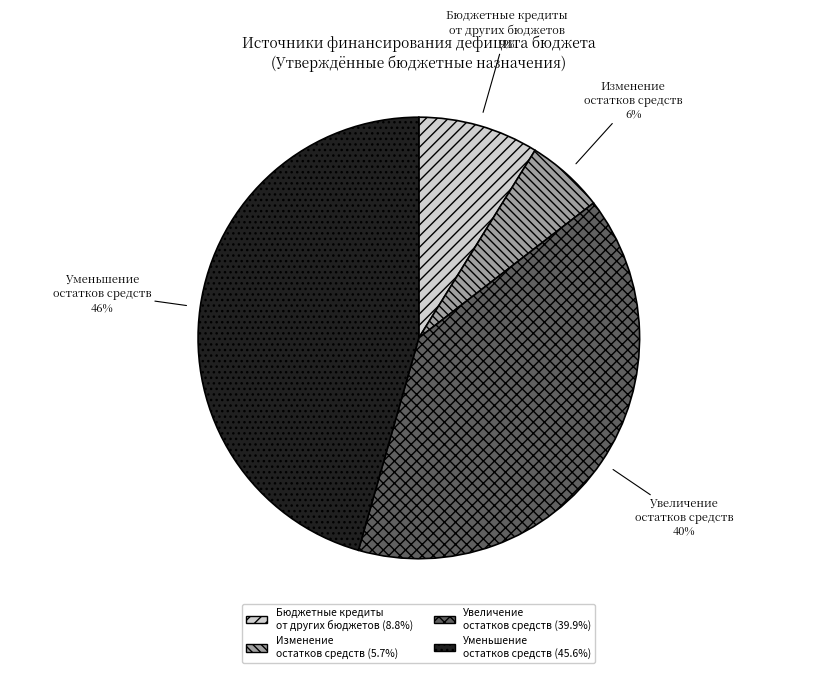

What percentage is the Изменение остатков средств slice, to the nearest percent?

6%